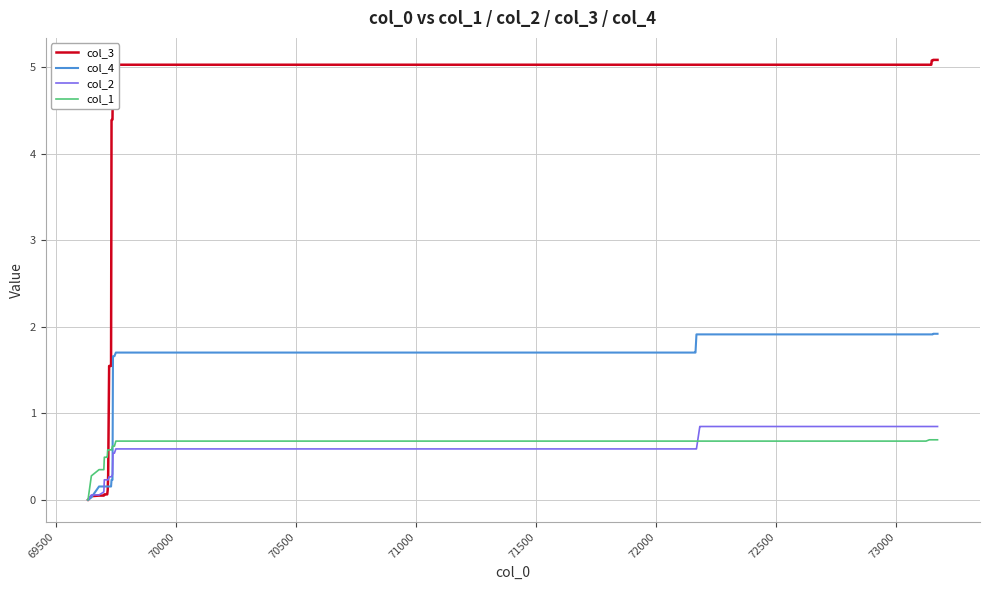

What is the sum of all col_1 values?

24.0